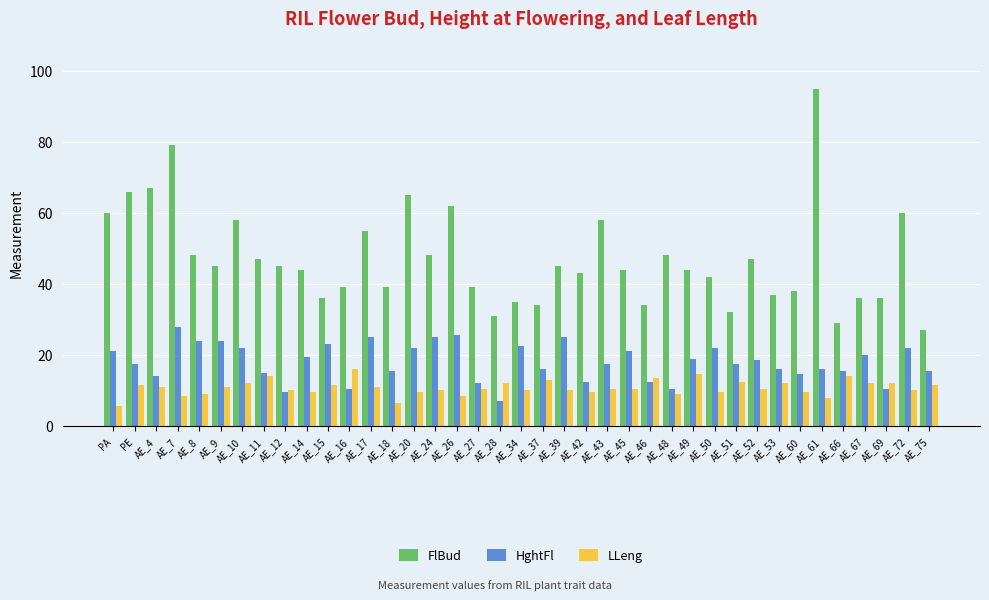

List the series in order of their overall mean, highest first.

FlBud, HghtFl, LLeng